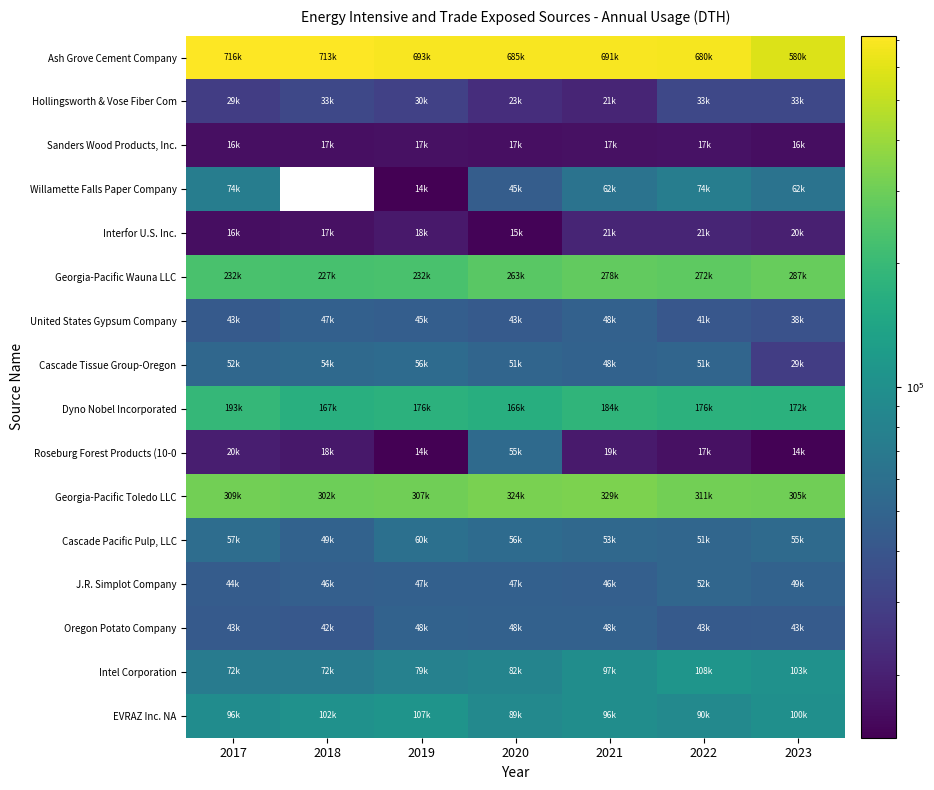

At how many categories does at least one series exceed 553760?

7